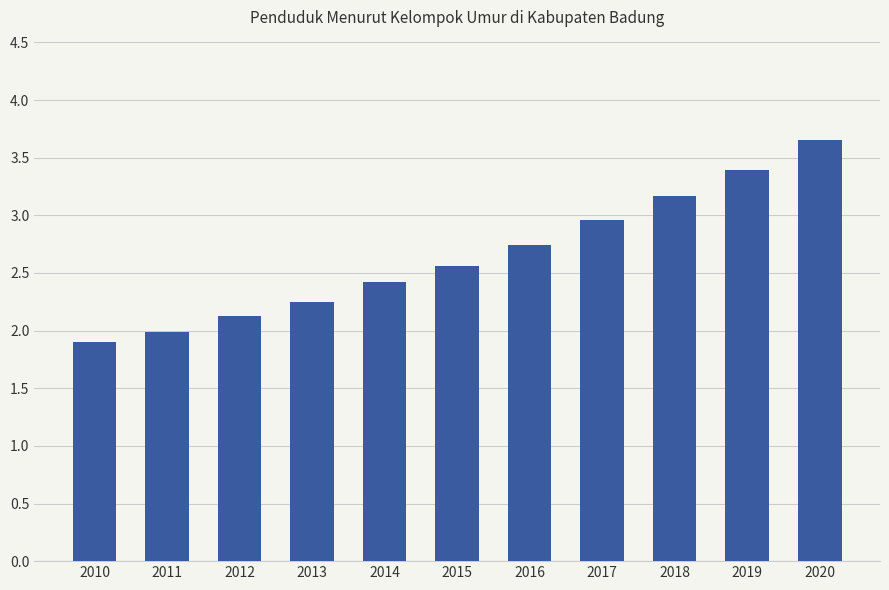

Where is the data nearest to the value 2?

2011